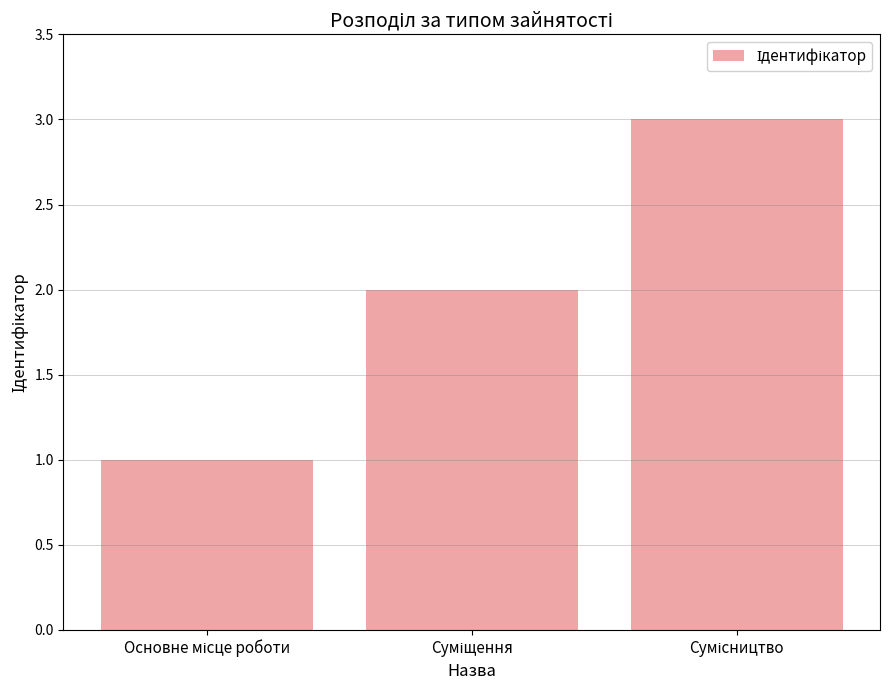

What is the maximum value shown in the chart?

3